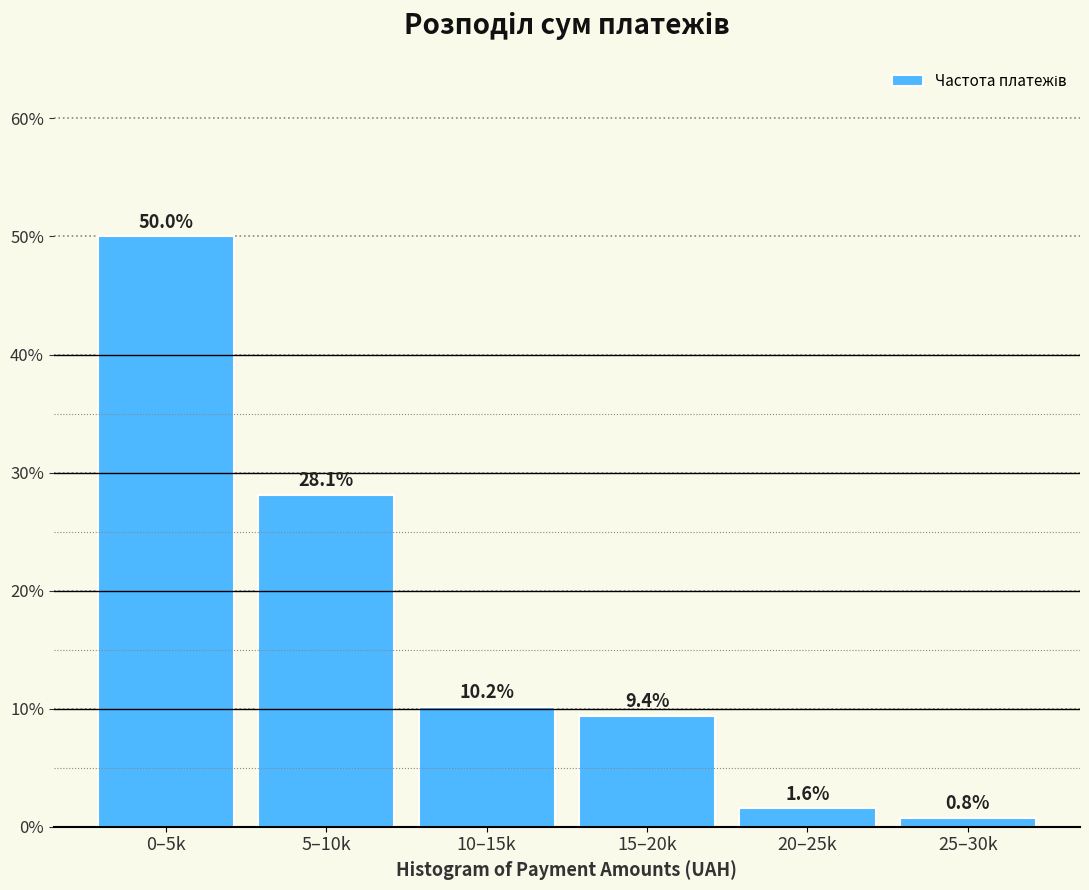

Reading left to right, what are all the values shown in this chart?

50.0	28.1	10.2	9.4	1.6	0.8